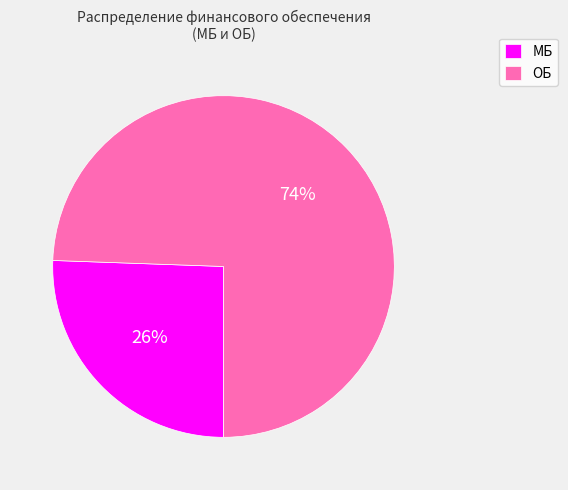

Which has a higher value, МБ or ОБ?

ОБ